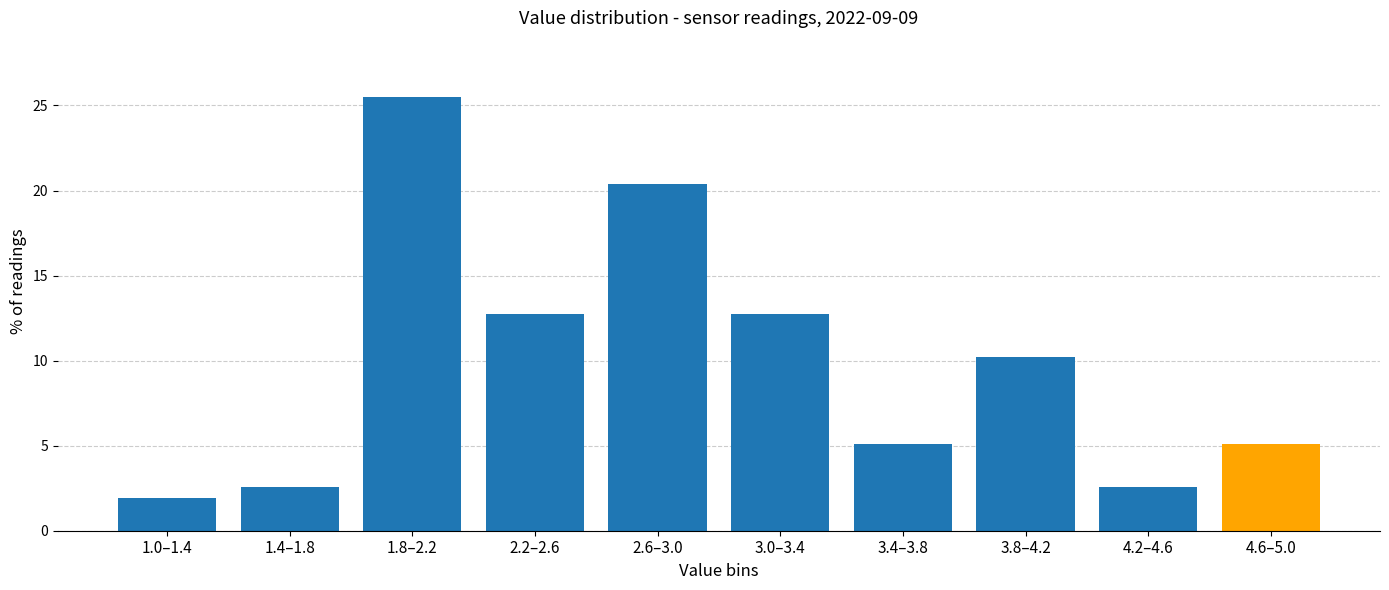

Reading left to right, list all the values displayed in this chart.

1.9	2.5	25.5	12.7	20.4	12.7	5.1	10.2	2.5	5.1